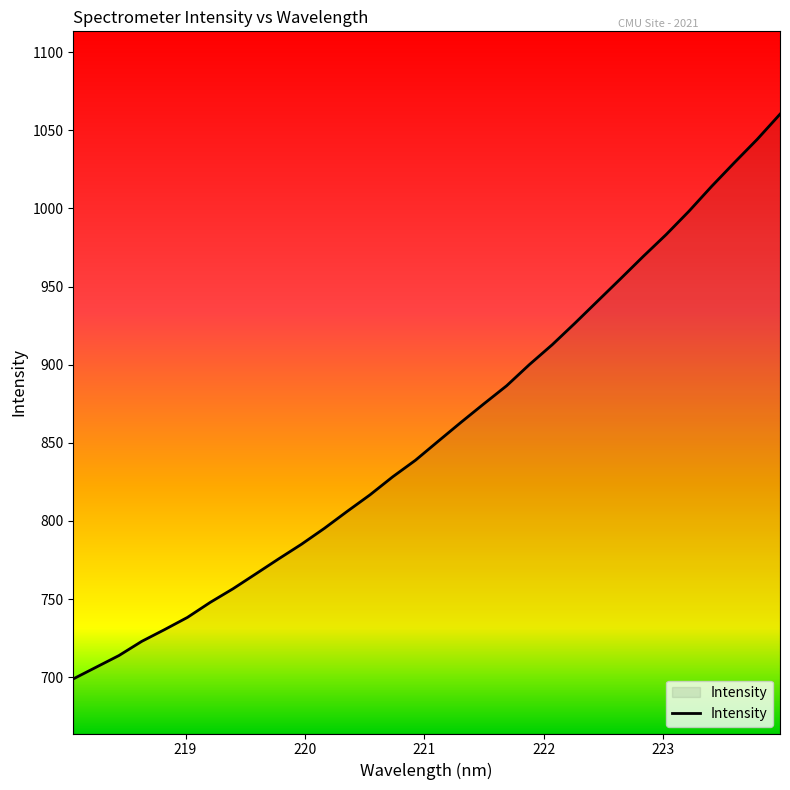

What is the difference between the maximum and minimum values?

361.4